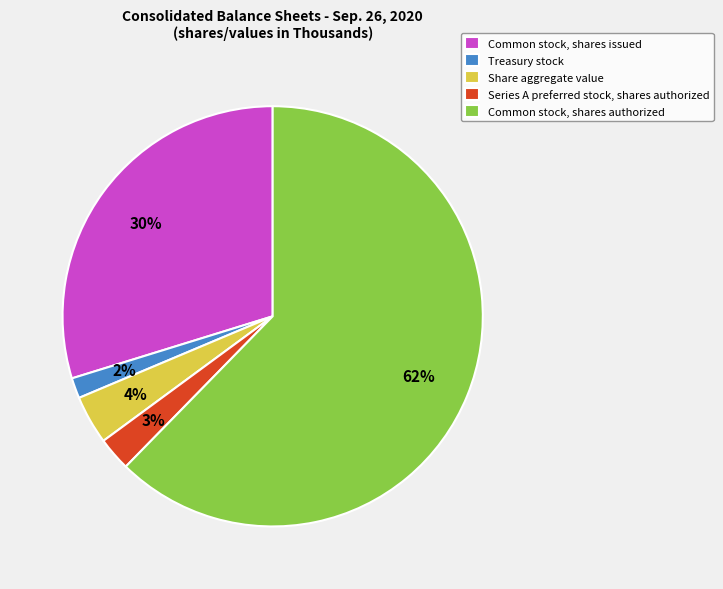

The Treasury stock slice represents 11% of the pie. True or false?

False